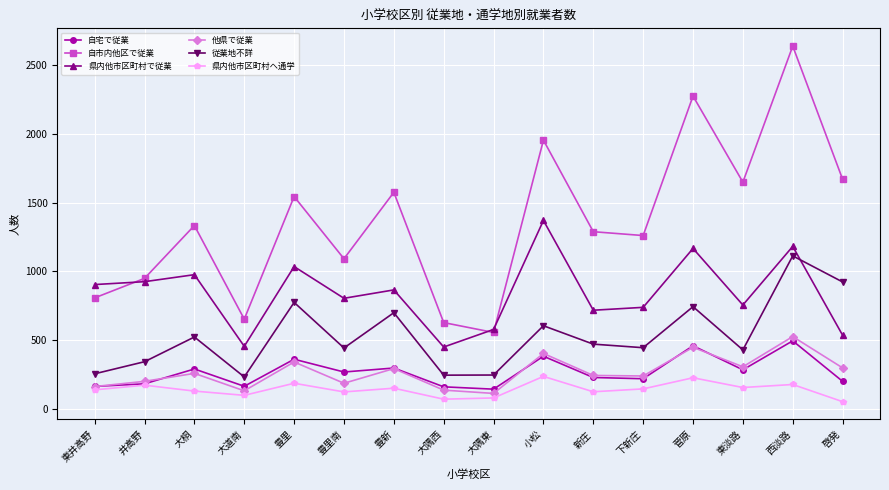

Where is the first local minimum for 従業地不詳?

大道南